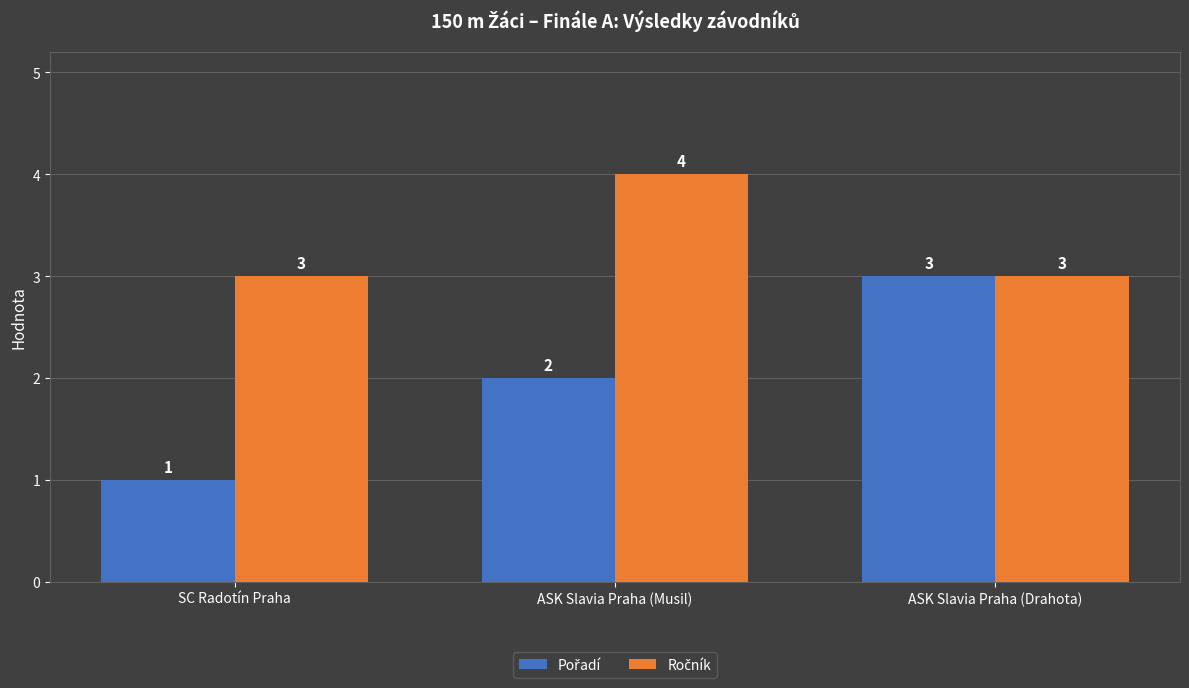

What is the greatest value displayed?

4